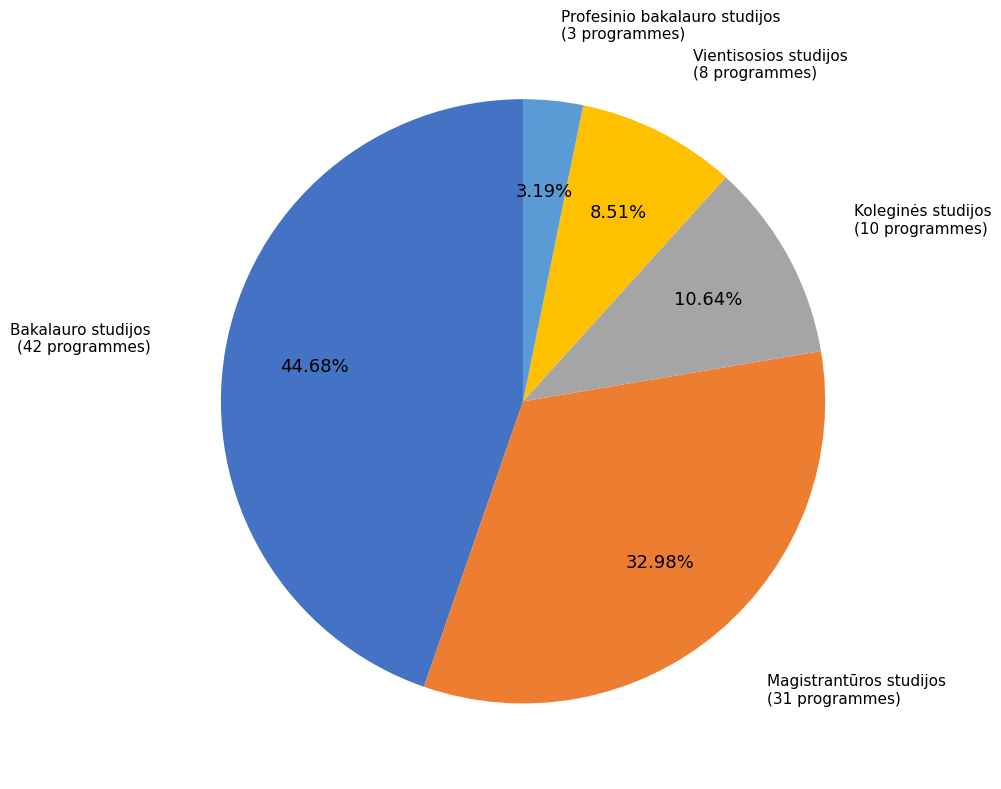

True or false: Magistrantūros studijos accounts for 1% of the total.

False